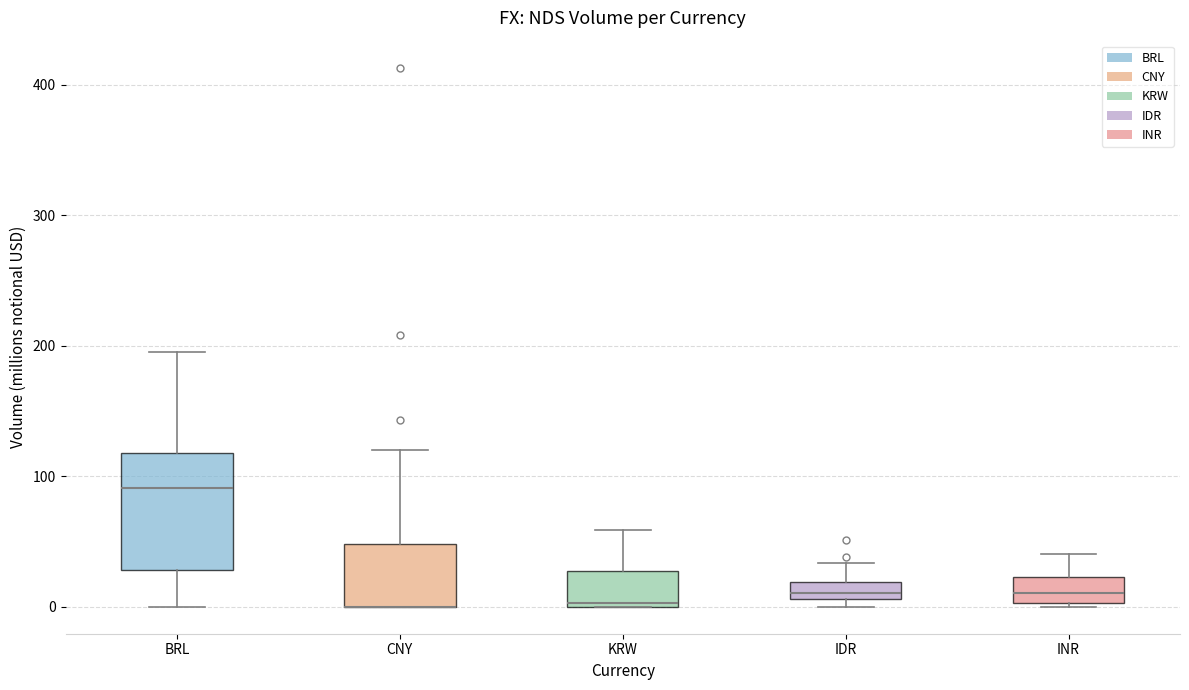

Which box is the tallest, from its lower edge to its upper edge?

BRL